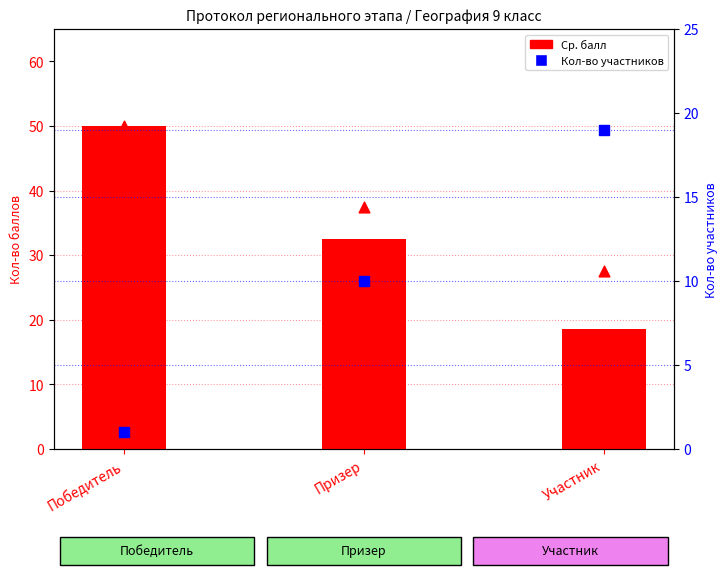

Which series has the largest total across all categories?

Макс. балл